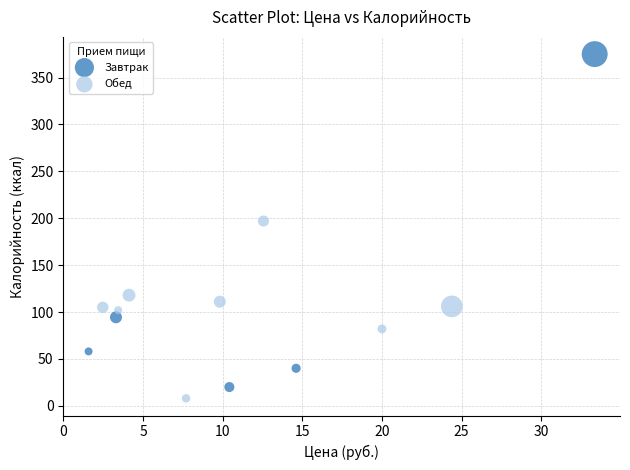

Which series contains the highest Y value?

Завтрак